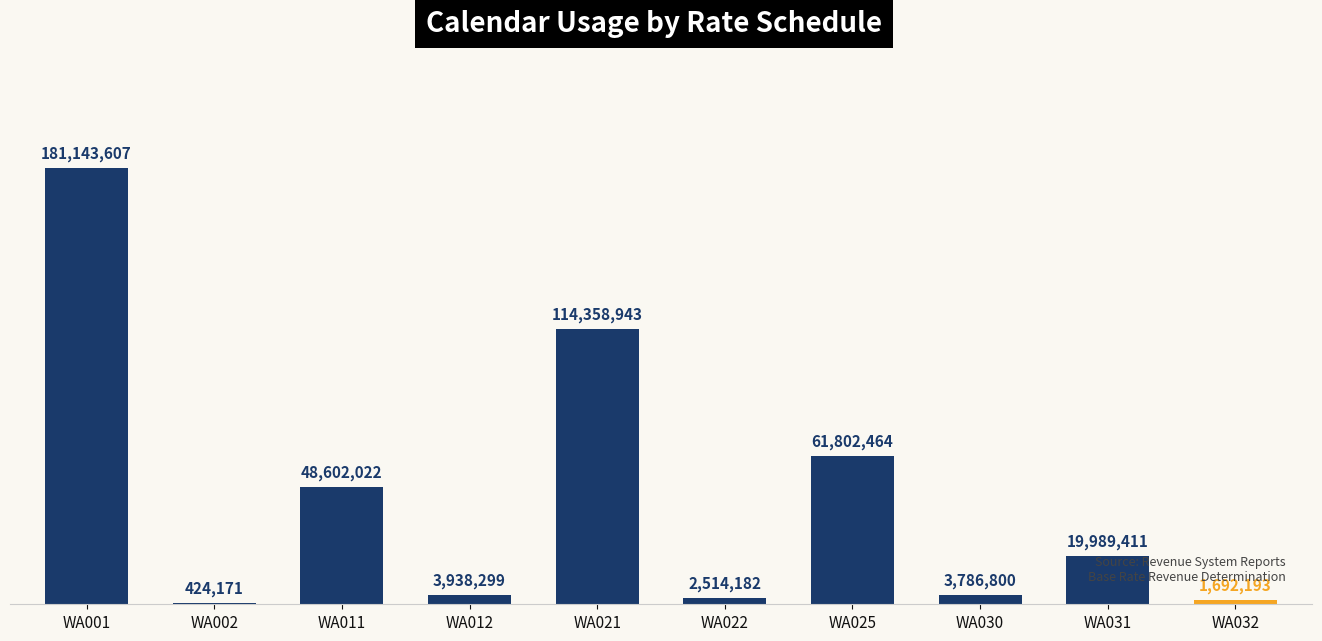

What is the change in value from WA012 to WA030?

-151499